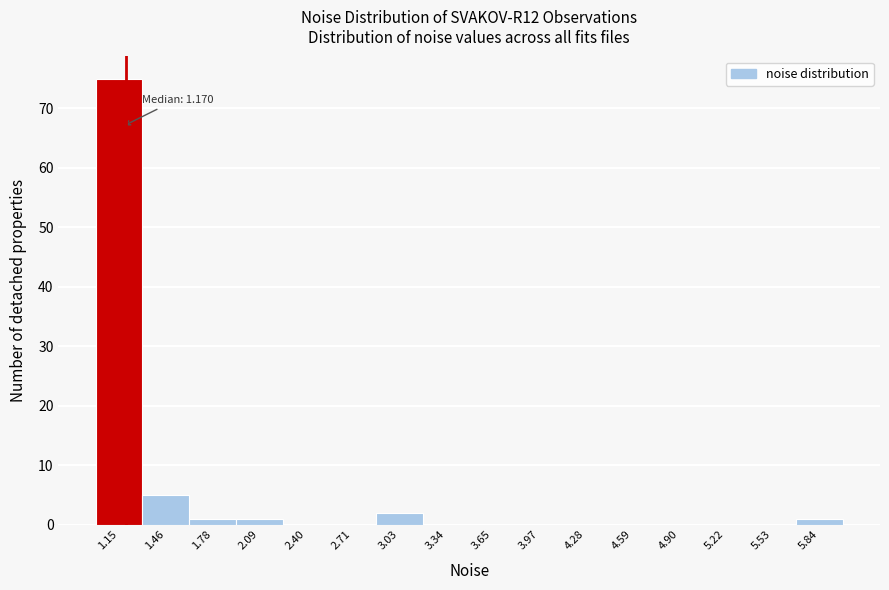

Over which range of the x-axis is the bar tallest?

1.00 to 1.30